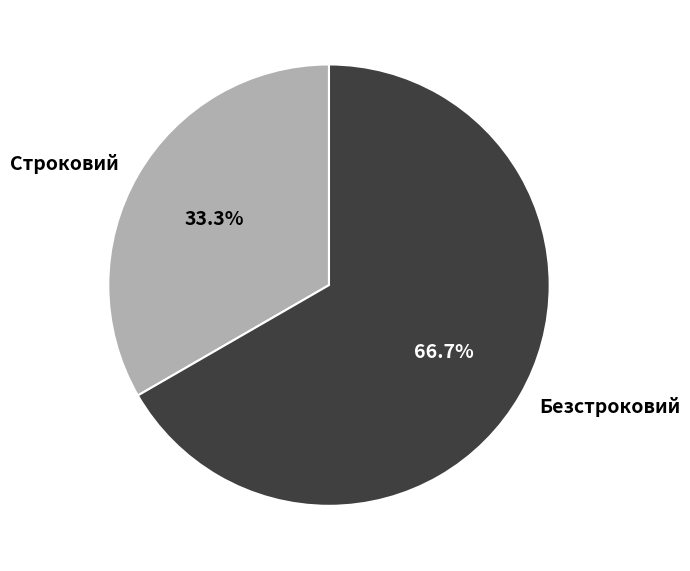

How many slices are in this pie chart?

2